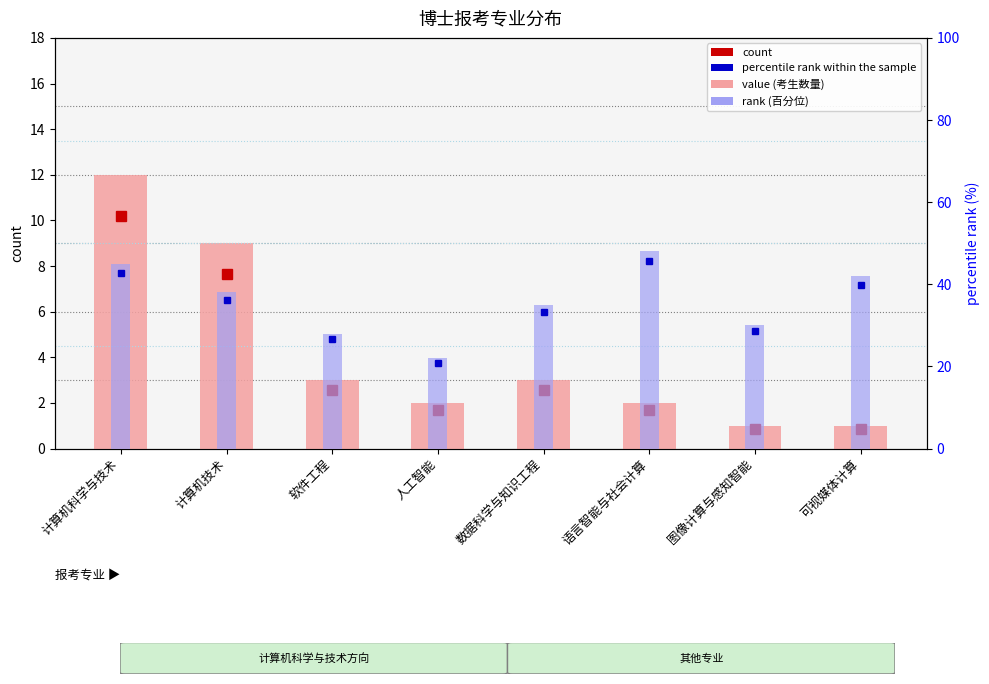

What is the difference between the highest and lowest values at 语言智能与社会计算?

46